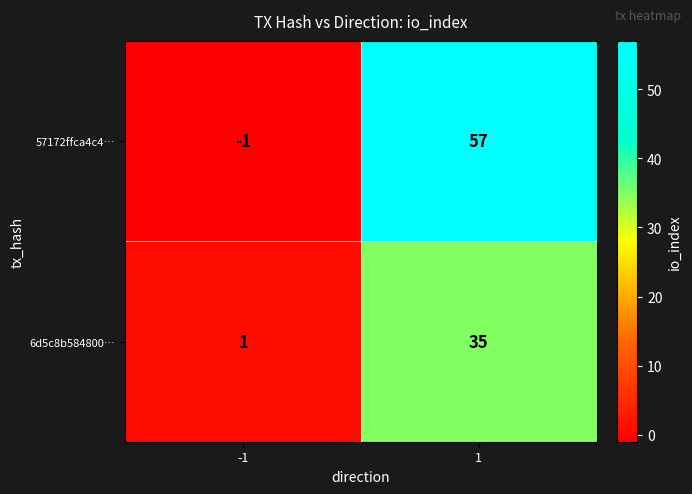

Which series changed the most between -1 and 1?

57172ffca4c4…